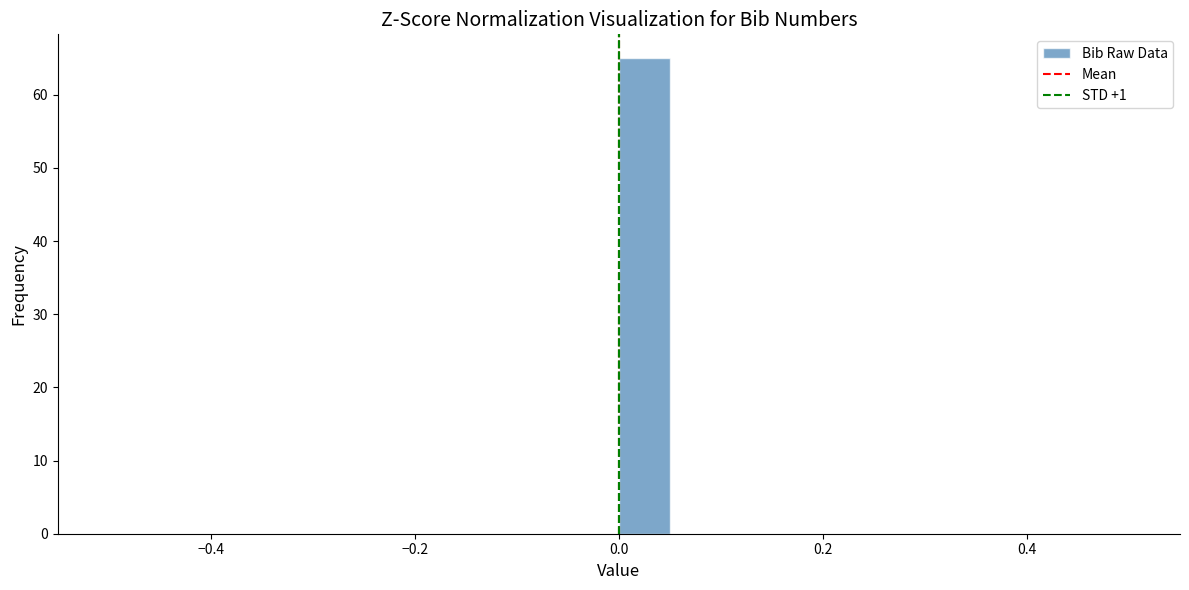

Around what value on the x-axis is the tallest bar? Give the approximate position of its centre, as read against the axis.

0.02